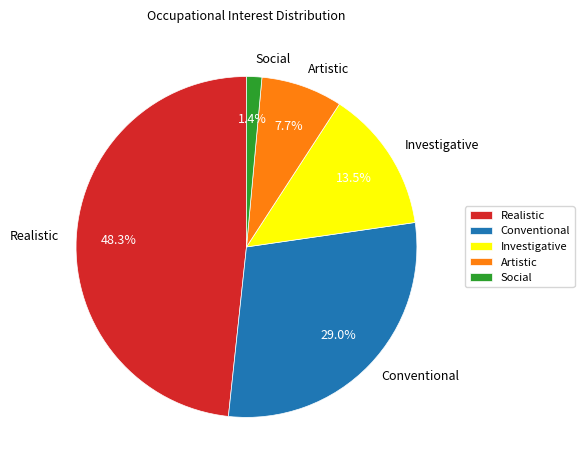

Rank the categories by value from lowest to highest.

Social, Artistic, Investigative, Conventional, Realistic